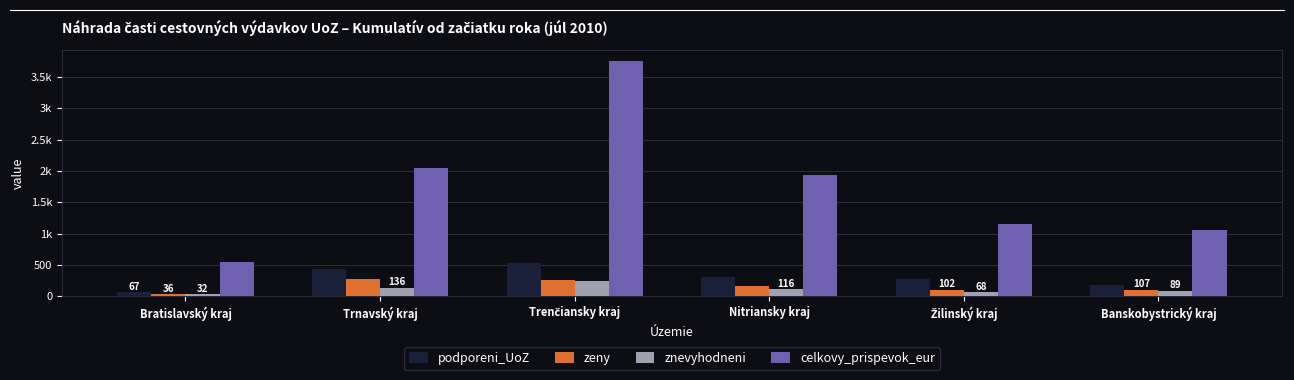

At which label does celkovy_prispevok_eur first exceed 1940?

Trnavský kraj